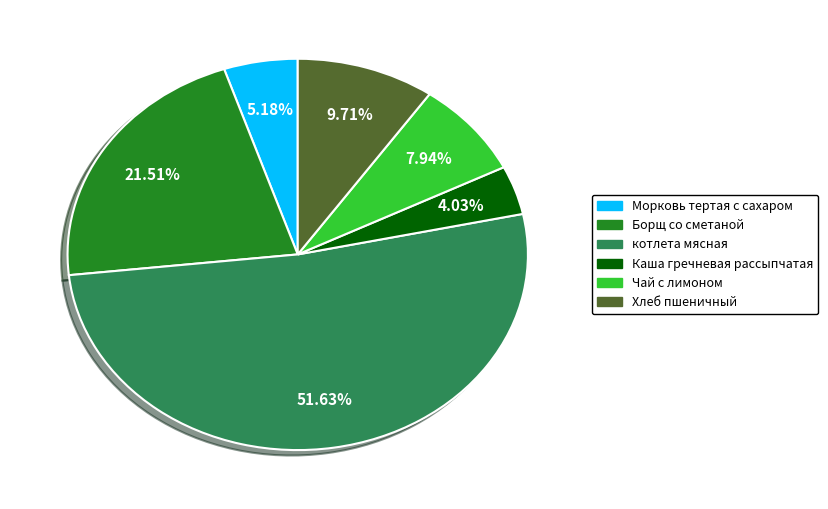

The Борщ со сметаной slice represents 28% of the pie. True or false?

False